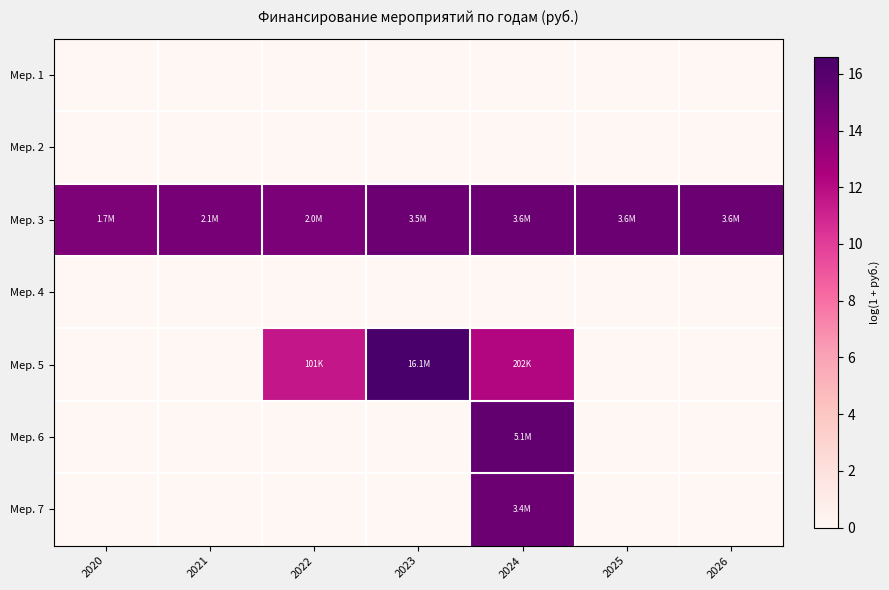

Rank the series by their maximum value, from highest to lowest.

Мер. 5, Мер. 6, Мер. 3, Мер. 7, Мер. 1, Мер. 2, Мер. 4